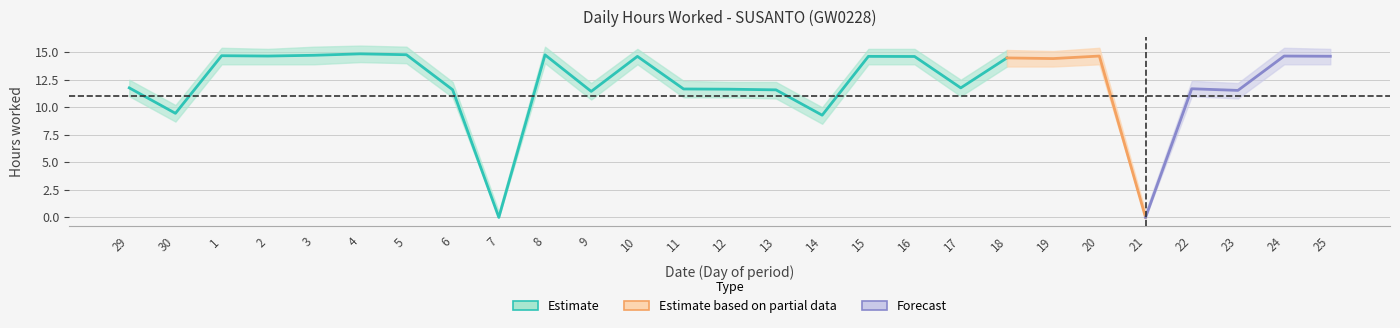

What is the value of the Hours_lower point at the 26th from the left?

13.9